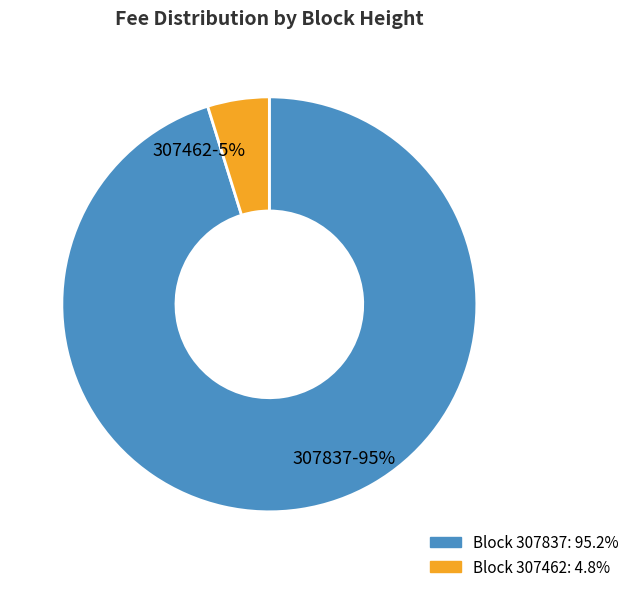

Which has a higher value, 307462 or 307837?

307837